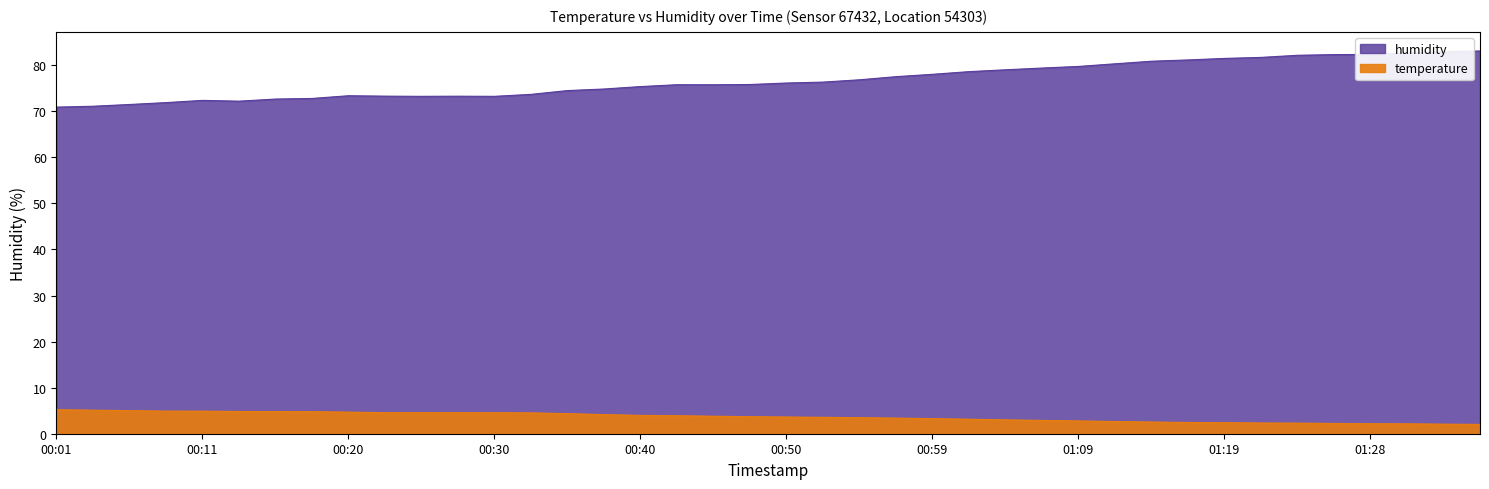

What is the difference between the second highest and second lowest values in the humidity series?

11.9